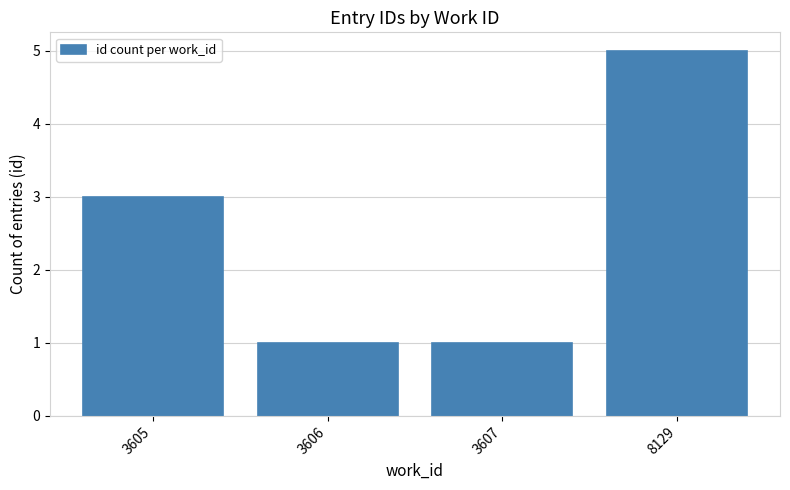

What is the sum of the values at 3606 and 3605?

4